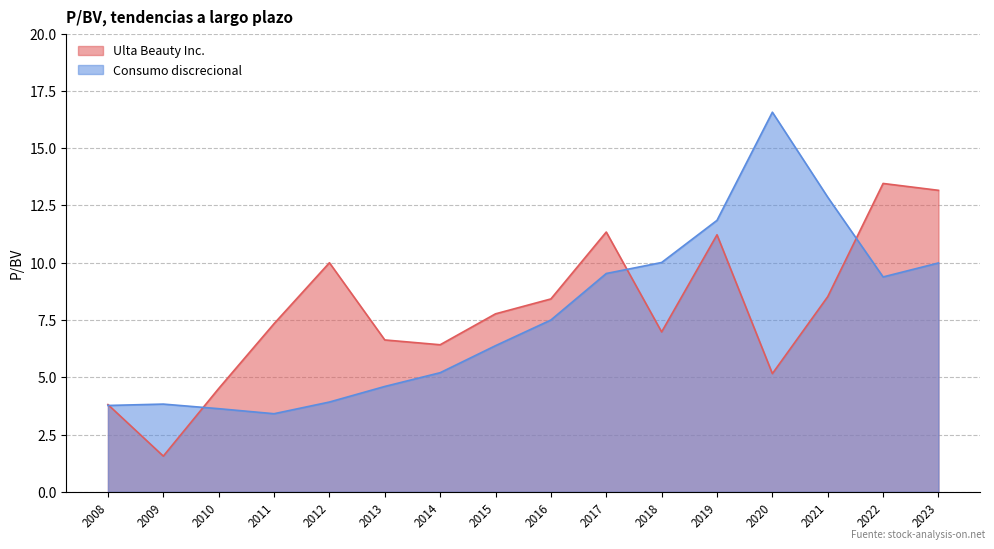

How many intersections are there between Consumo discrecional and Ulta Beauty Inc.?

4